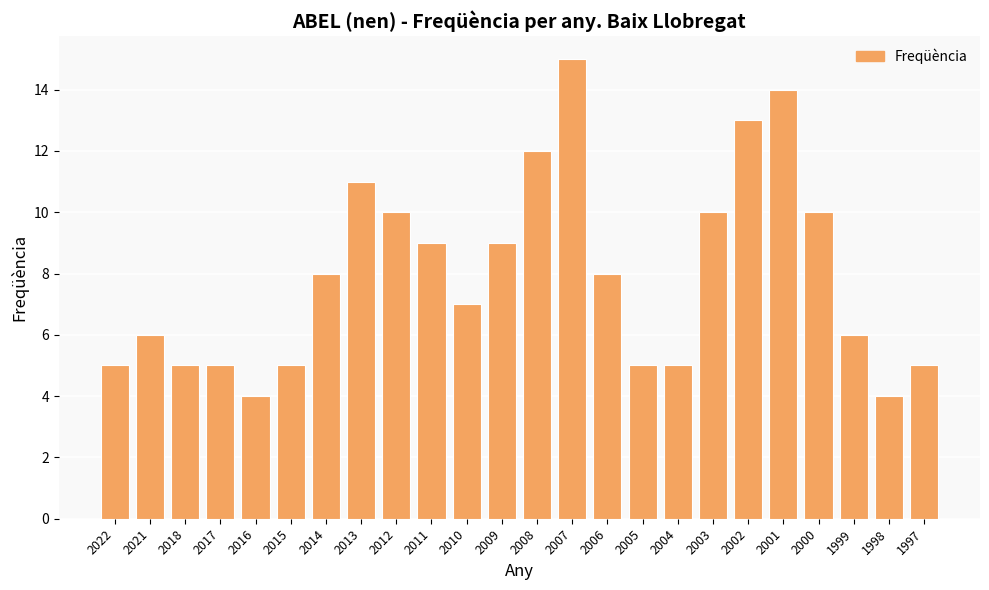

Read the value at 2000, to the nearest 10.

10